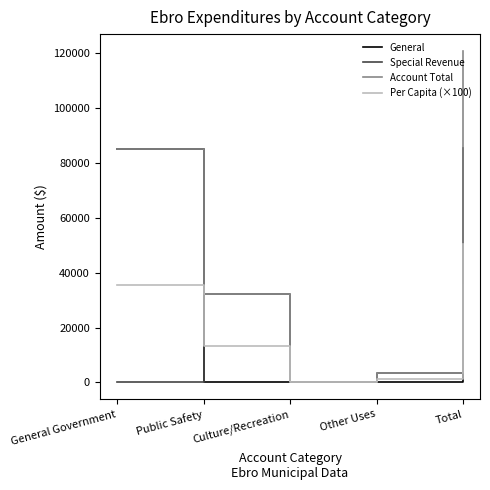

What is the total value across all series at Other Uses?

7970.0